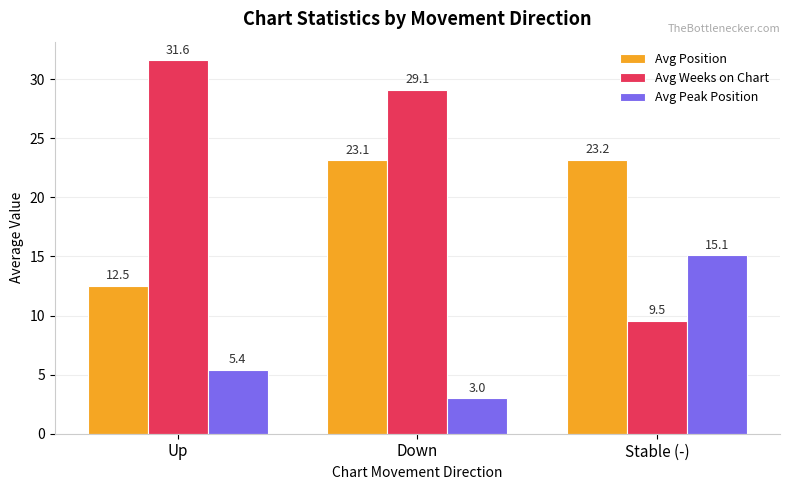

What is the label of the 2nd bar from the left?

Down